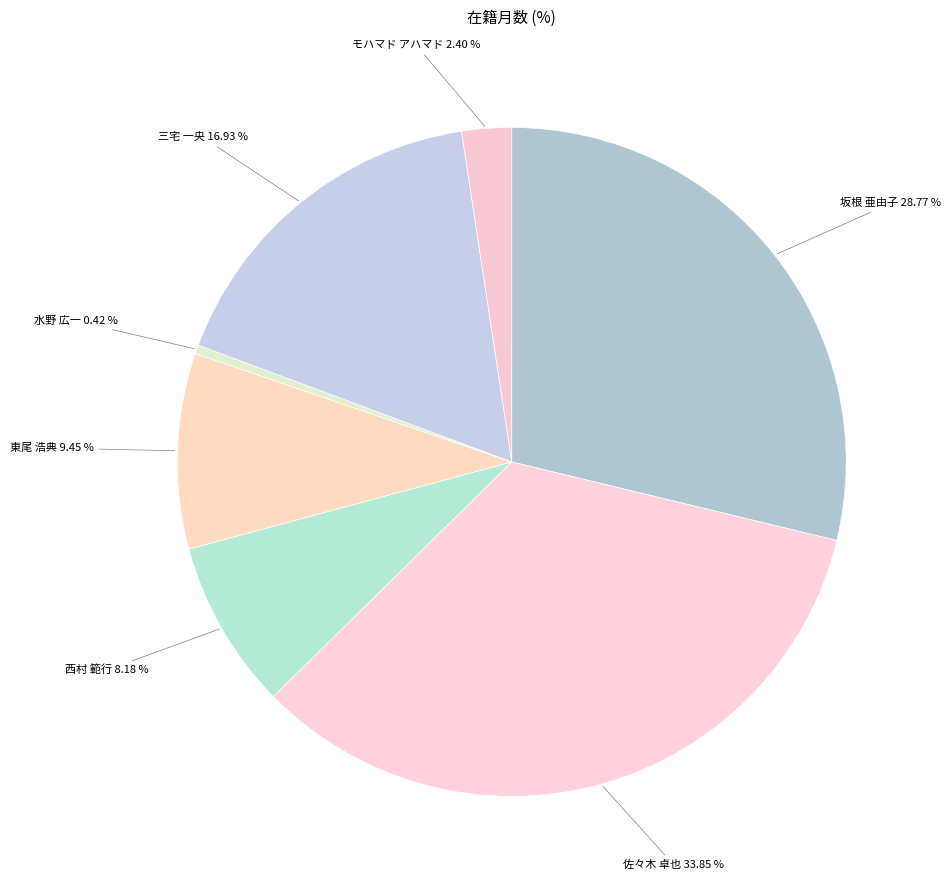

Count the number of slices in the pie.

7